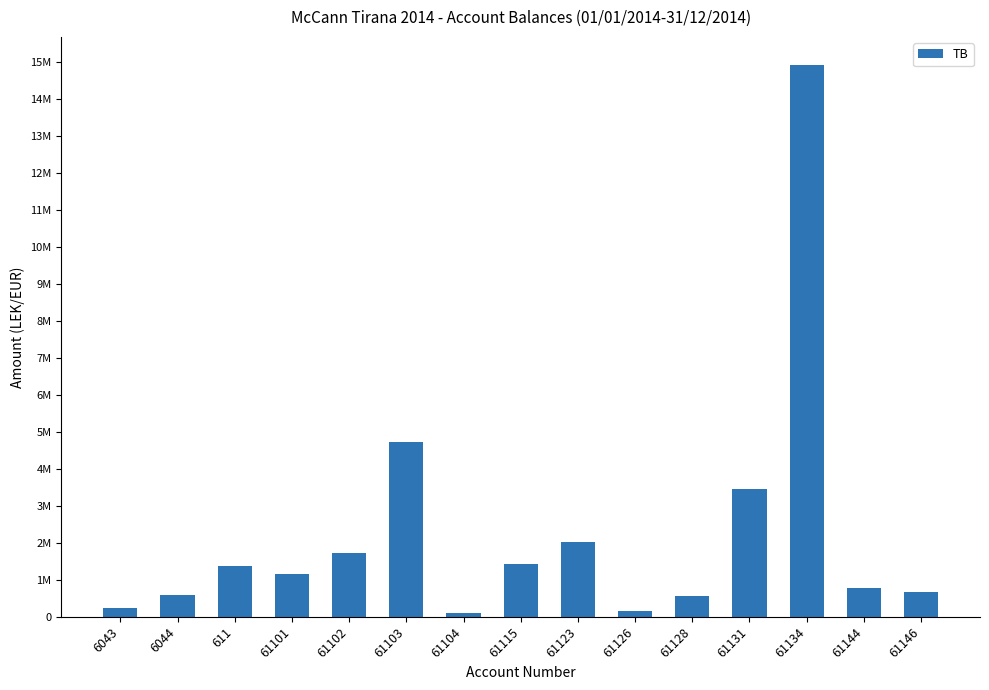

Does the chart contain any negative values?

No